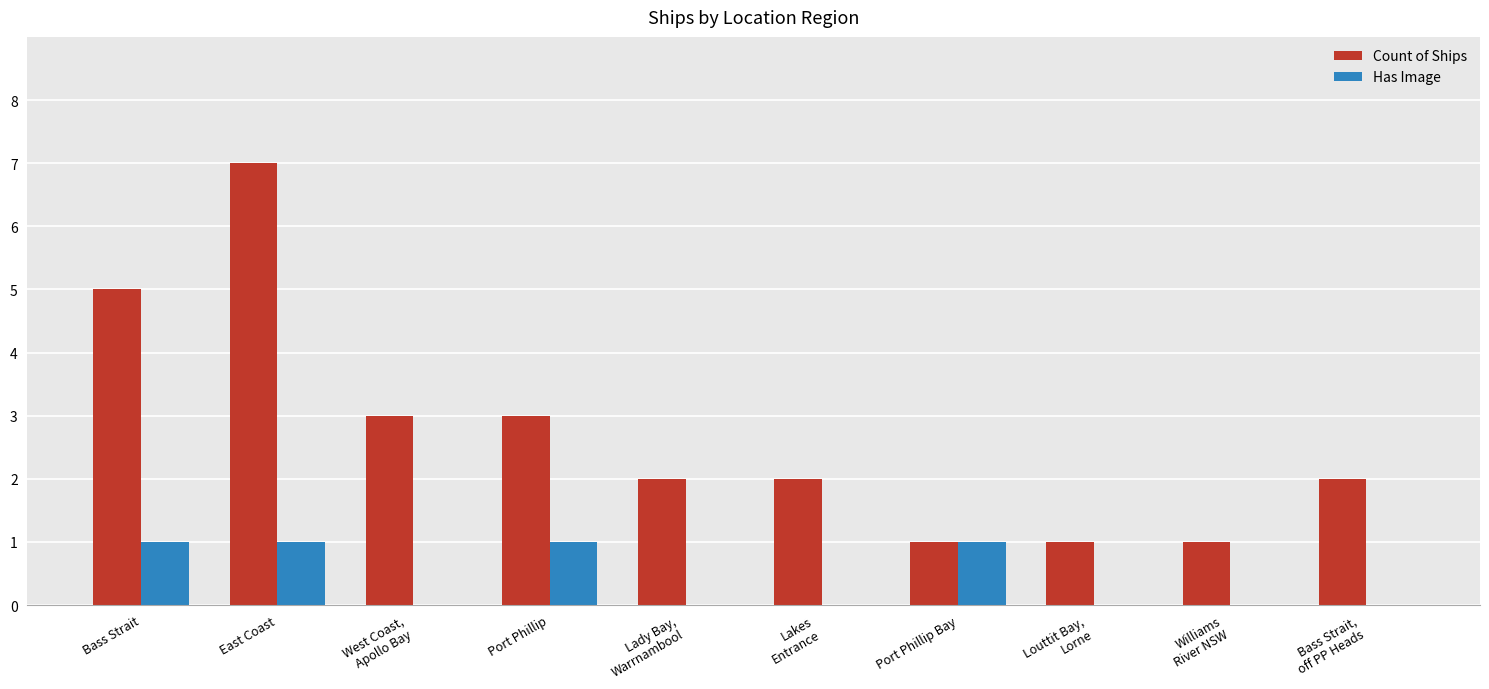

At which label does Count of Ships reach its peak?

East Coast